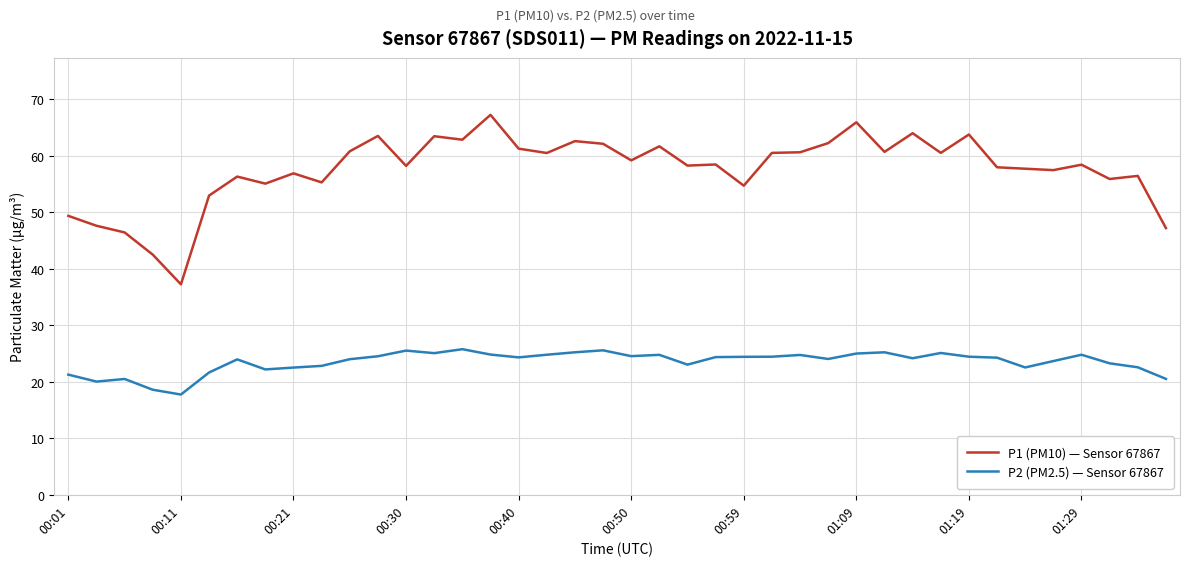

What is the minimum value for P2 (PM2.5) — Sensor 67867?

17.7